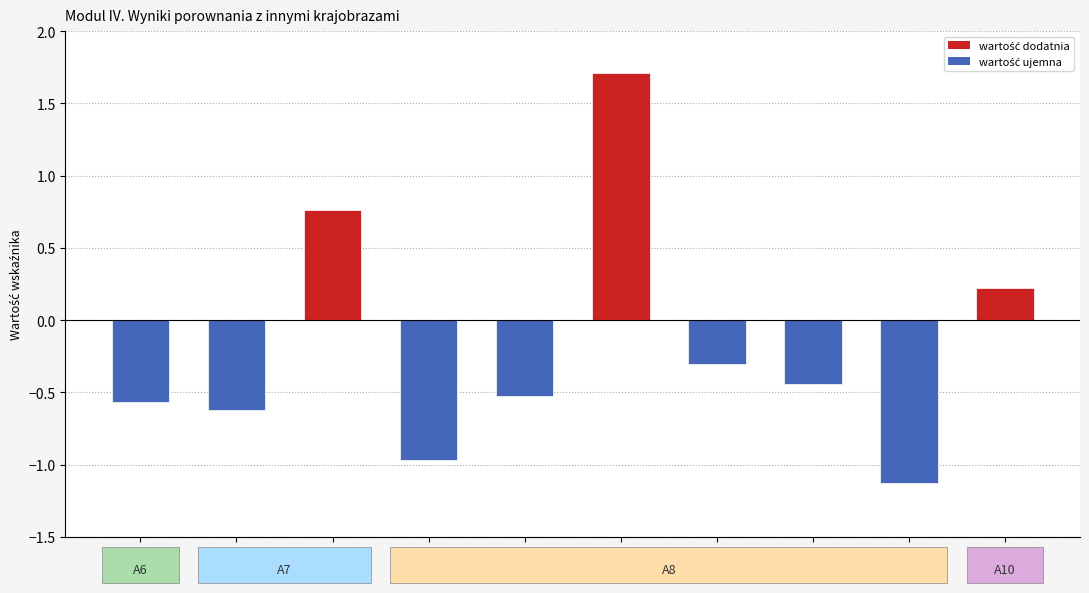

List the labels in order of value, largest first.

A8c, A7e, A10, A8e, A8f, A8b, A6a, A7d, A8a, A8h